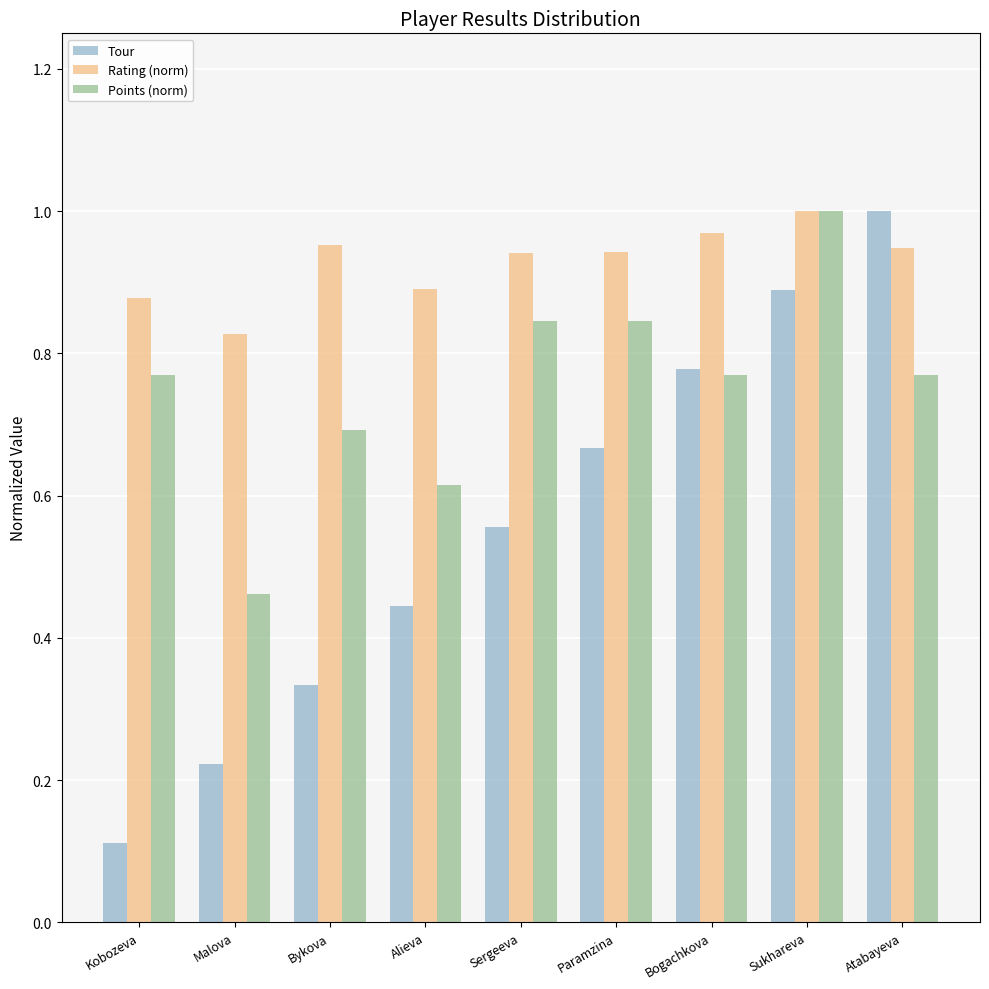

Rank the series by their average value, from lowest to highest.

Tour, Points (norm), Rating (norm)